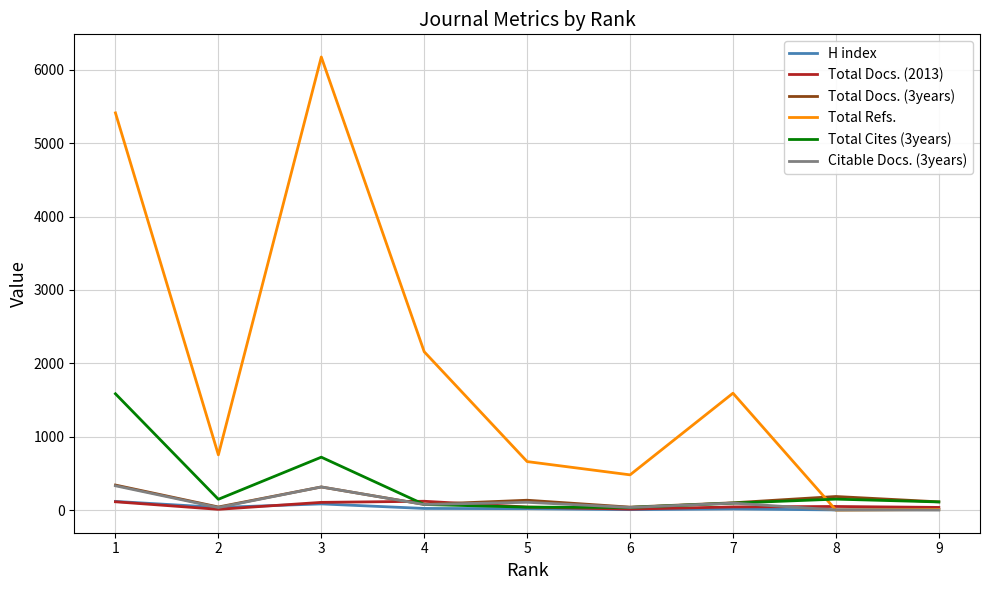

Which series has the largest range (max minus min)?

Total Refs.